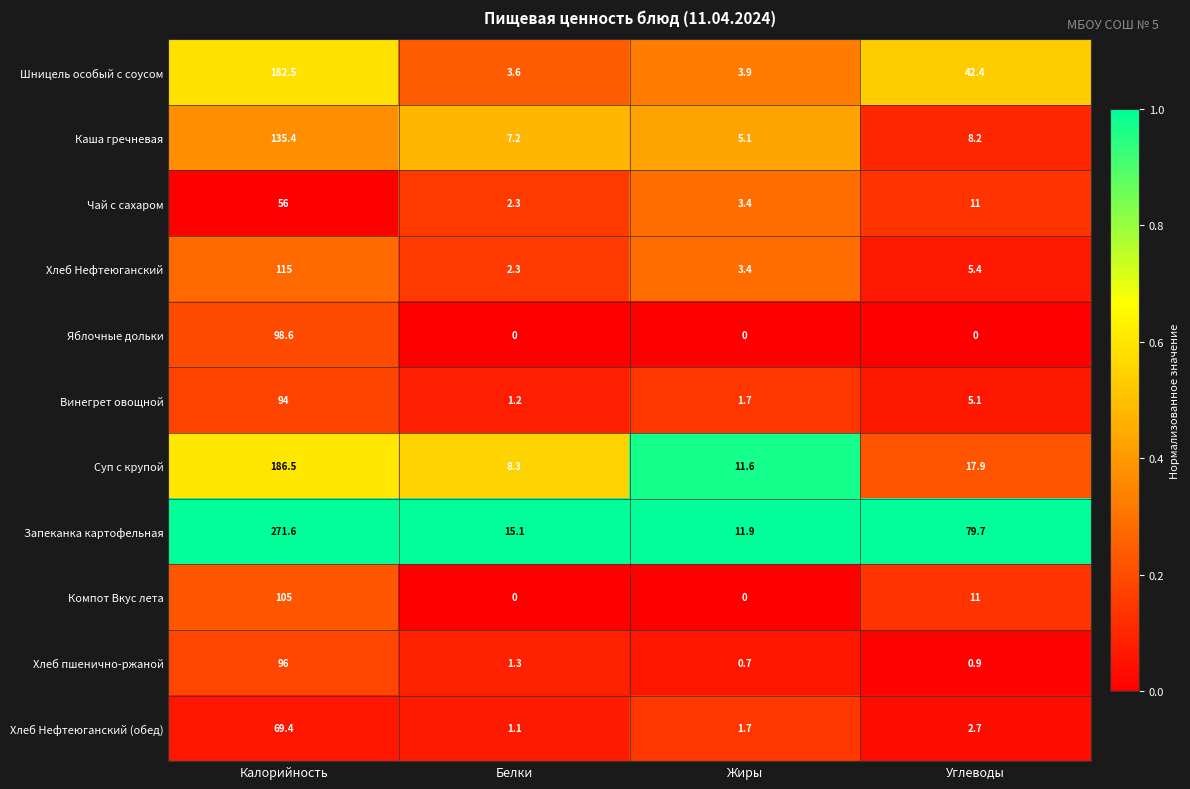

What is the spread (max minus min) of values at Калорийность?

215.6